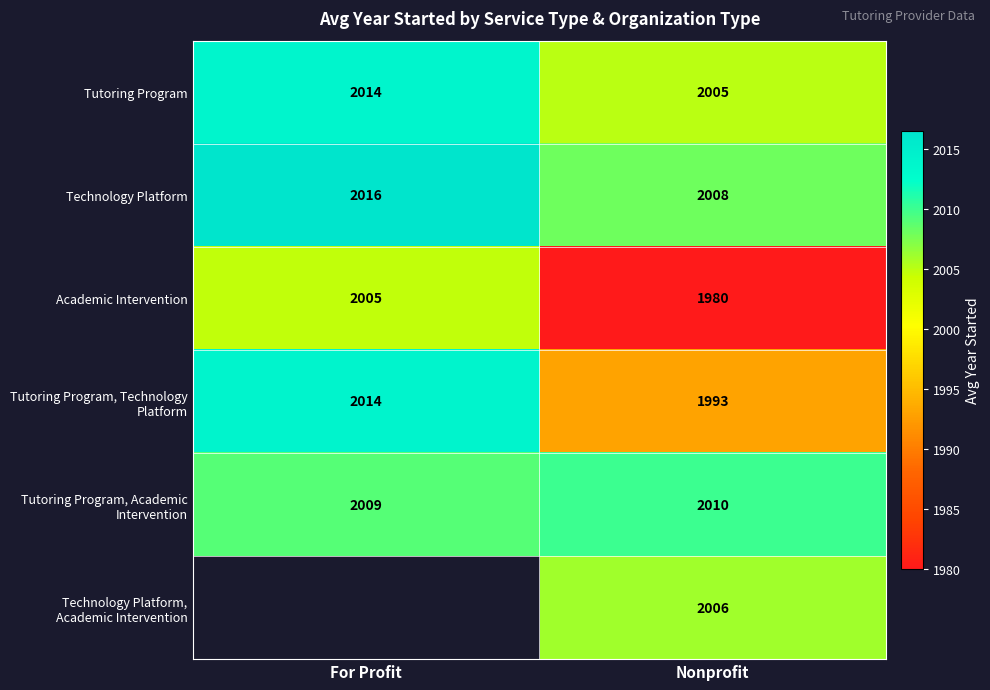

At which label is Academic Intervention closest to 1992?

Nonprofit